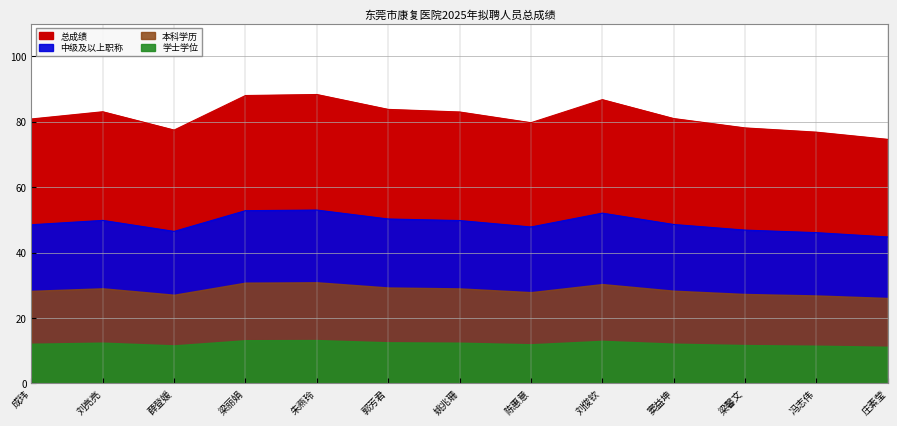

Where is the first local minimum?

薛登媛